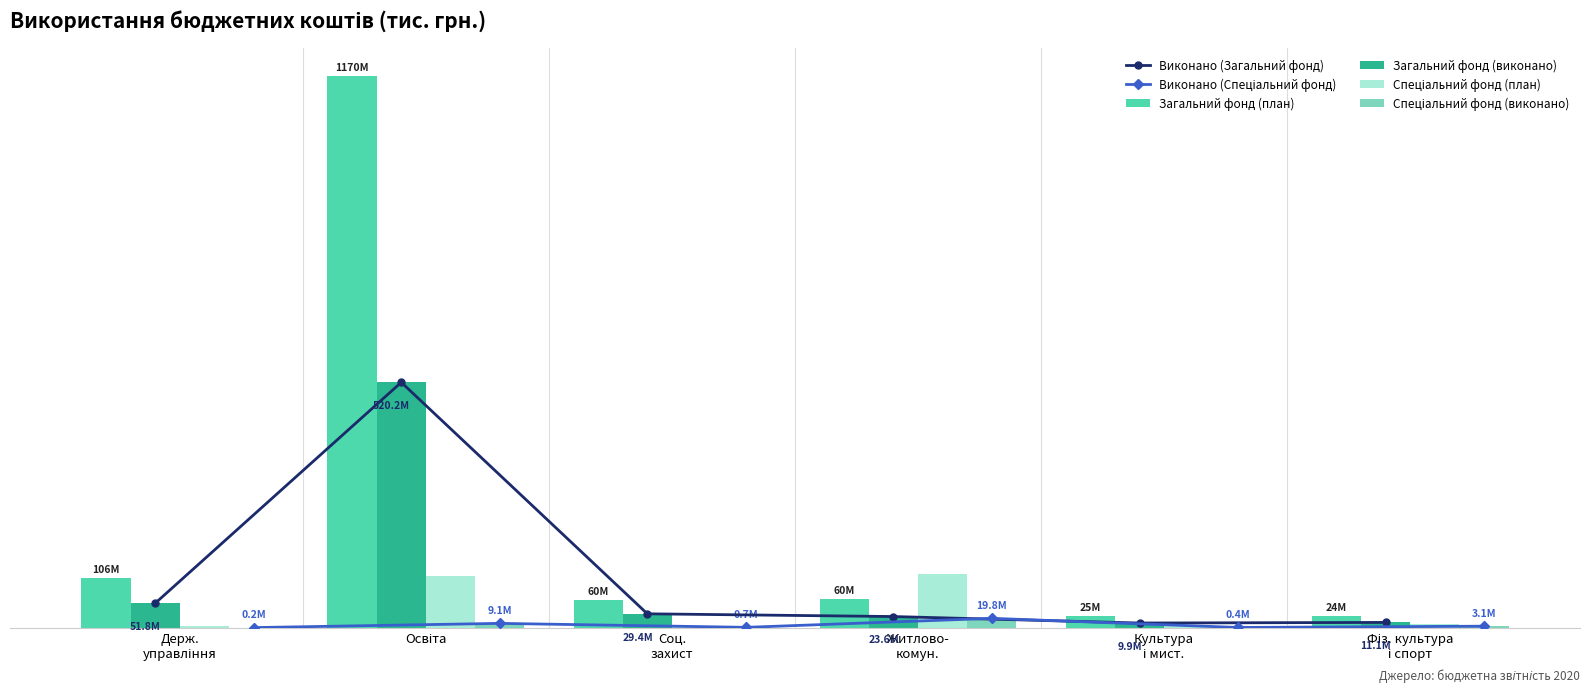

How many categories are shown in the chart?

6